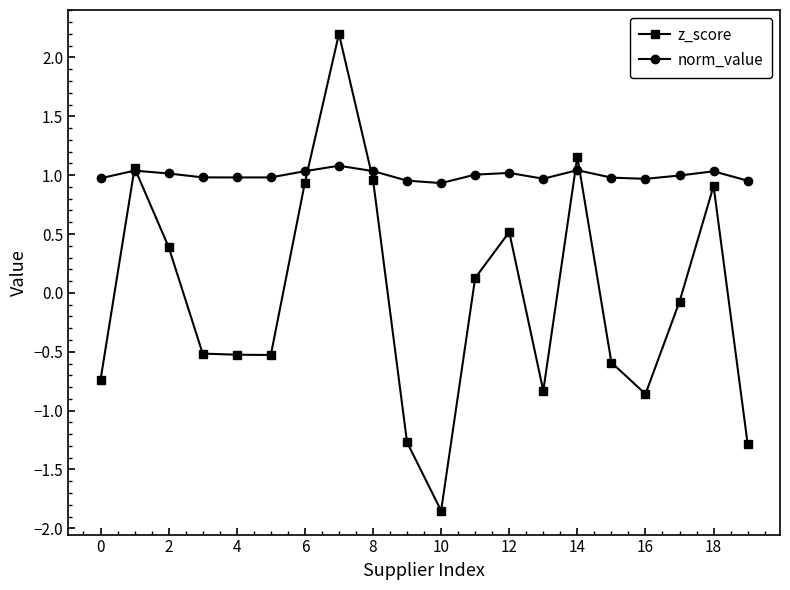

At how many categories does at least one series exceed -1?

20